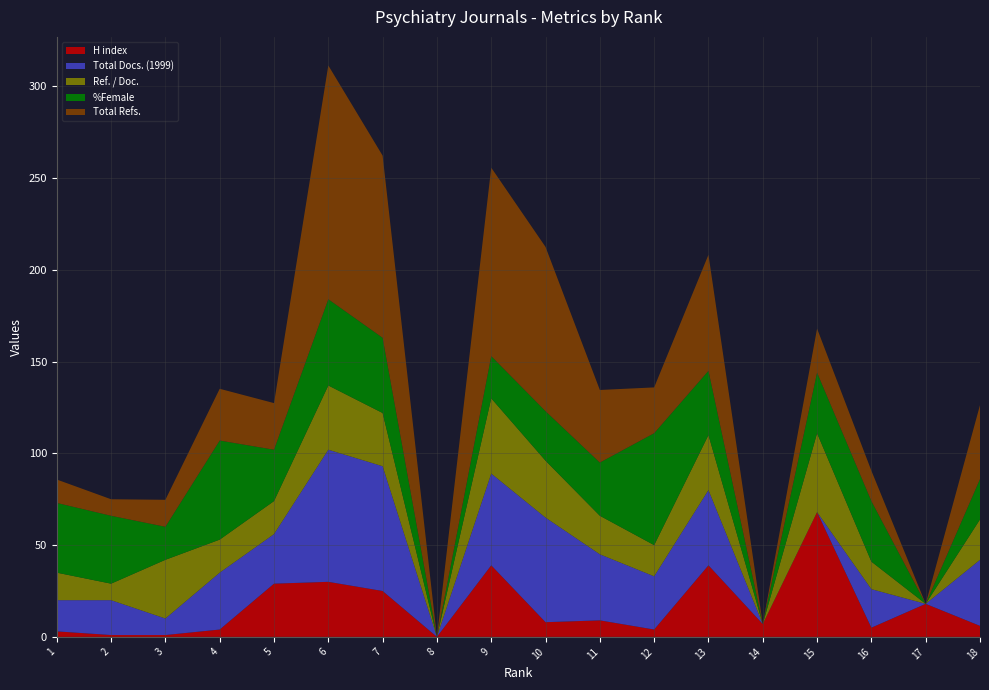

Which category has the highest value in the H index series?

15